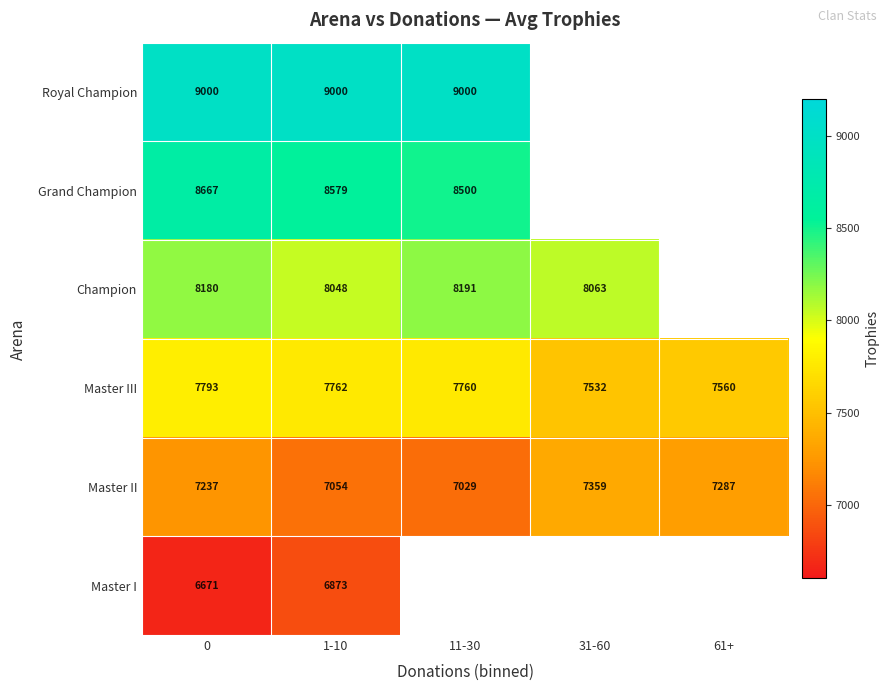

What is the spread (max minus min) of values at 0?

2329